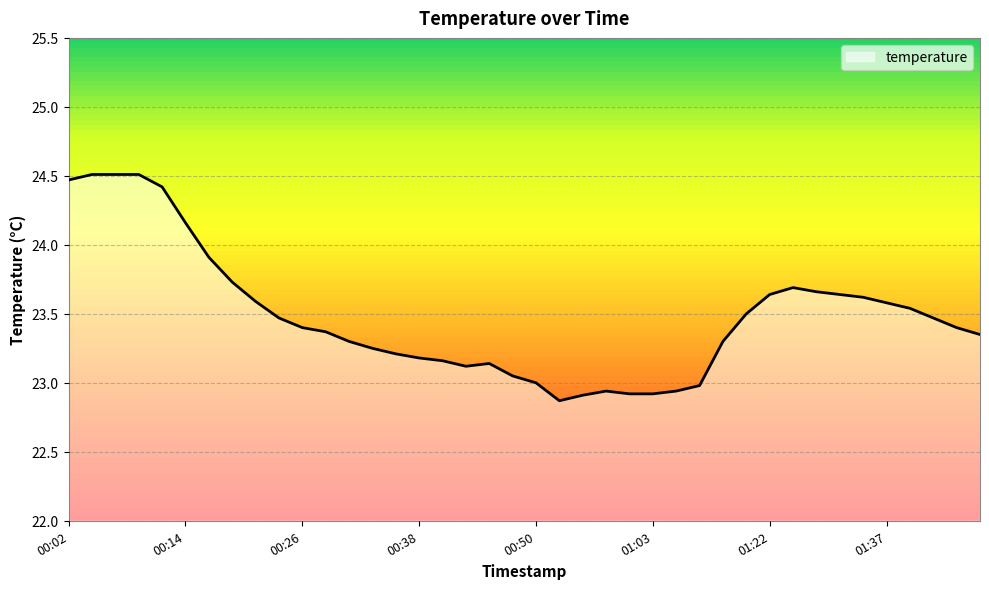

What is the difference between the maximum and minimum values?

1.6